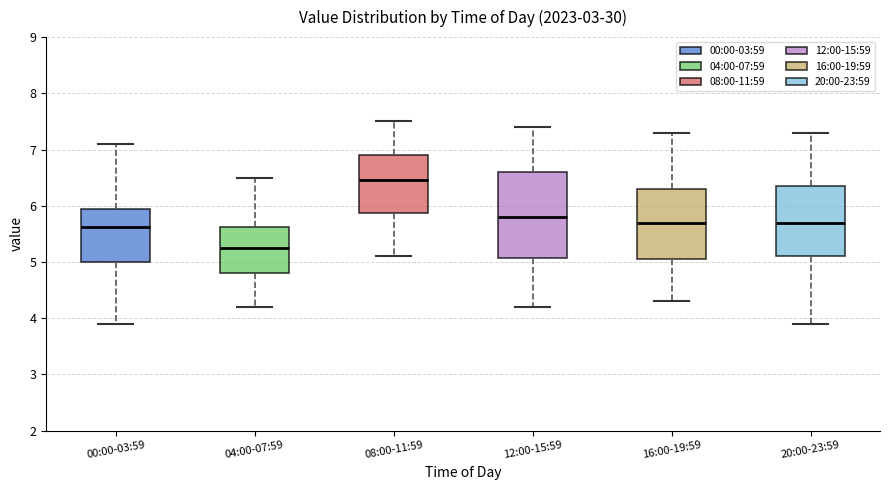

Reading left to right, transcribe this box plot: for each box, give where its median line is, the range the box spans, and where its two whiskers end, as read against the y-axis. The values are not printed on the chart, so give them approximately, as read against the axis.

00:00-03:59: median 5.6, box 5.0 to 5.9, whiskers 3.9 to 7.1
04:00-07:59: median 5.3, box 4.8 to 5.6, whiskers 4.2 to 6.5
08:00-11:59: median 6.5, box 5.9 to 6.9, whiskers 5.1 to 7.5
12:00-15:59: median 5.8, box 5.1 to 6.6, whiskers 4.2 to 7.4
16:00-19:59: median 5.7, box 5.1 to 6.3, whiskers 4.3 to 7.3
20:00-23:59: median 5.7, box 5.1 to 6.4, whiskers 3.9 to 7.3